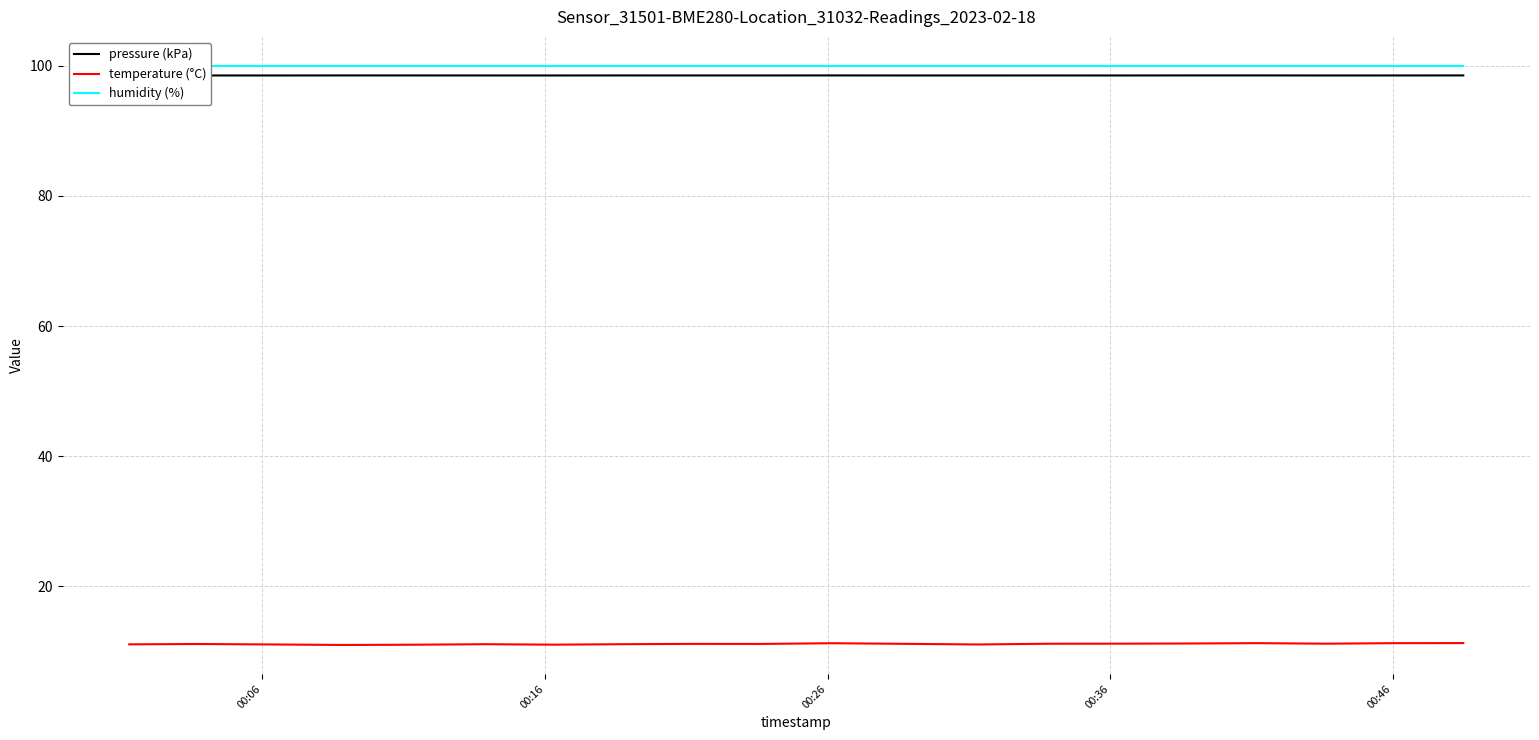

What is the maximum value for pressure (kPa)?

98.5